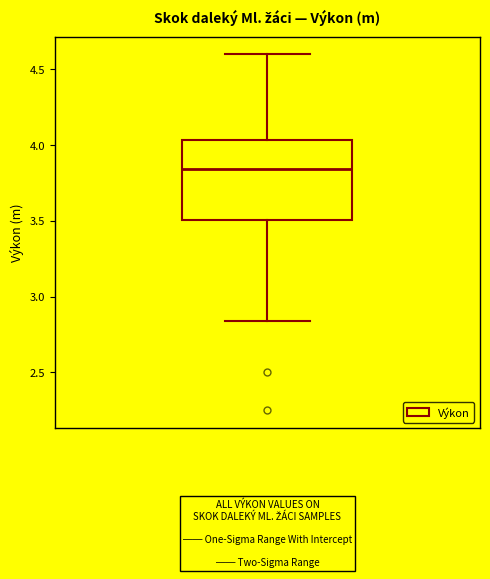

Read this box plot against the y-axis: the position of the median line, the range covered by the box, and the ends of both whiskers. The values are not printed on the chart, so give them approximately, as read against the axis.

median 3.85, box 3.50 to 4.05, whiskers 2.85 to 4.60